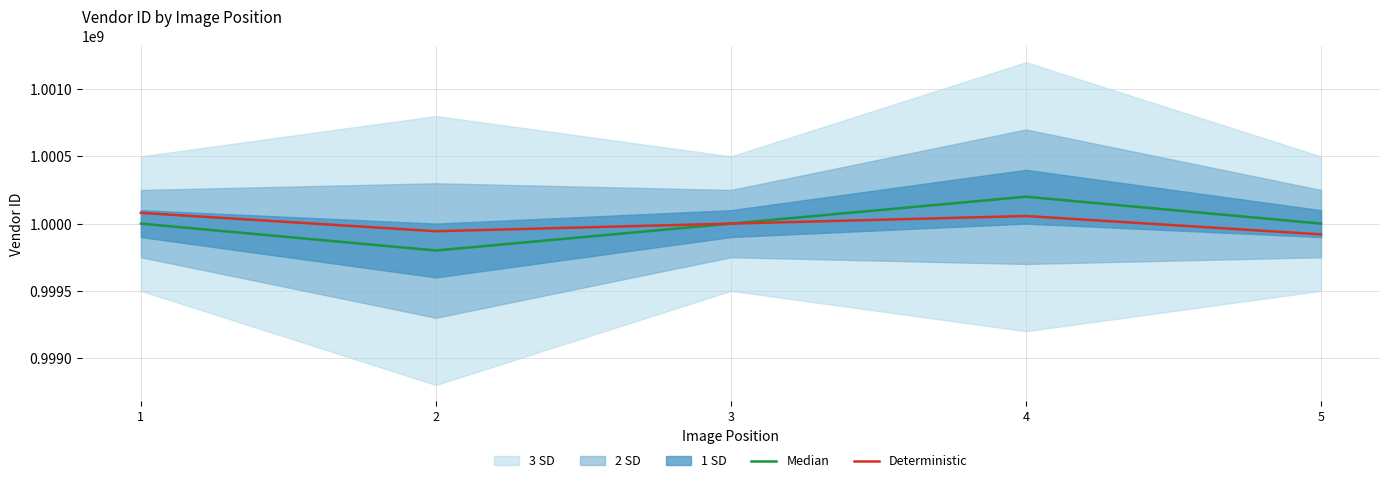

True or false: Median has a value of 1000000190.0 at 1.

True